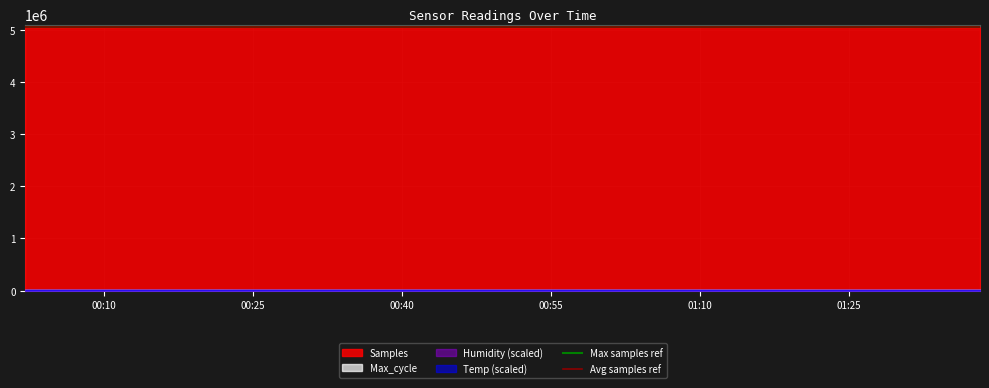

The Max samples ref series shows 5050000 at 00:10. True or false?

True